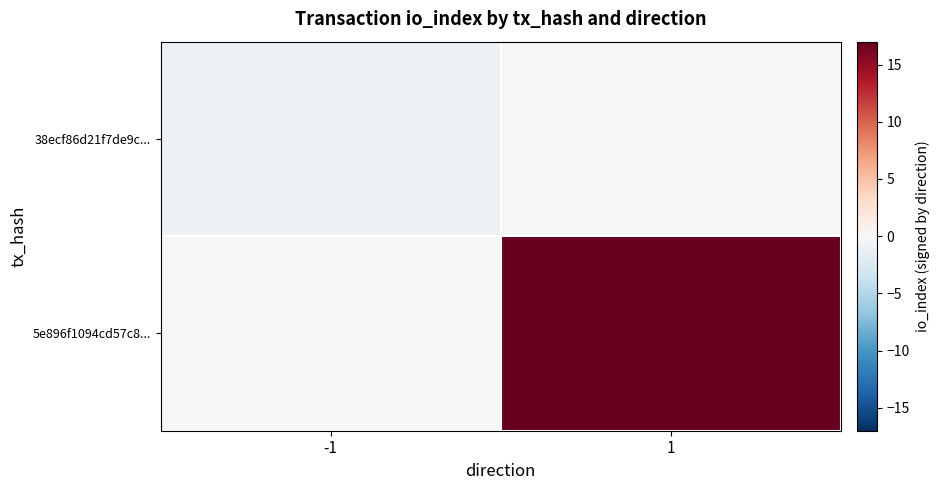

Rank the series at -1 from highest to lowest value.

5e896f1094cd57c8..., 38ecf86d21f7de9c...